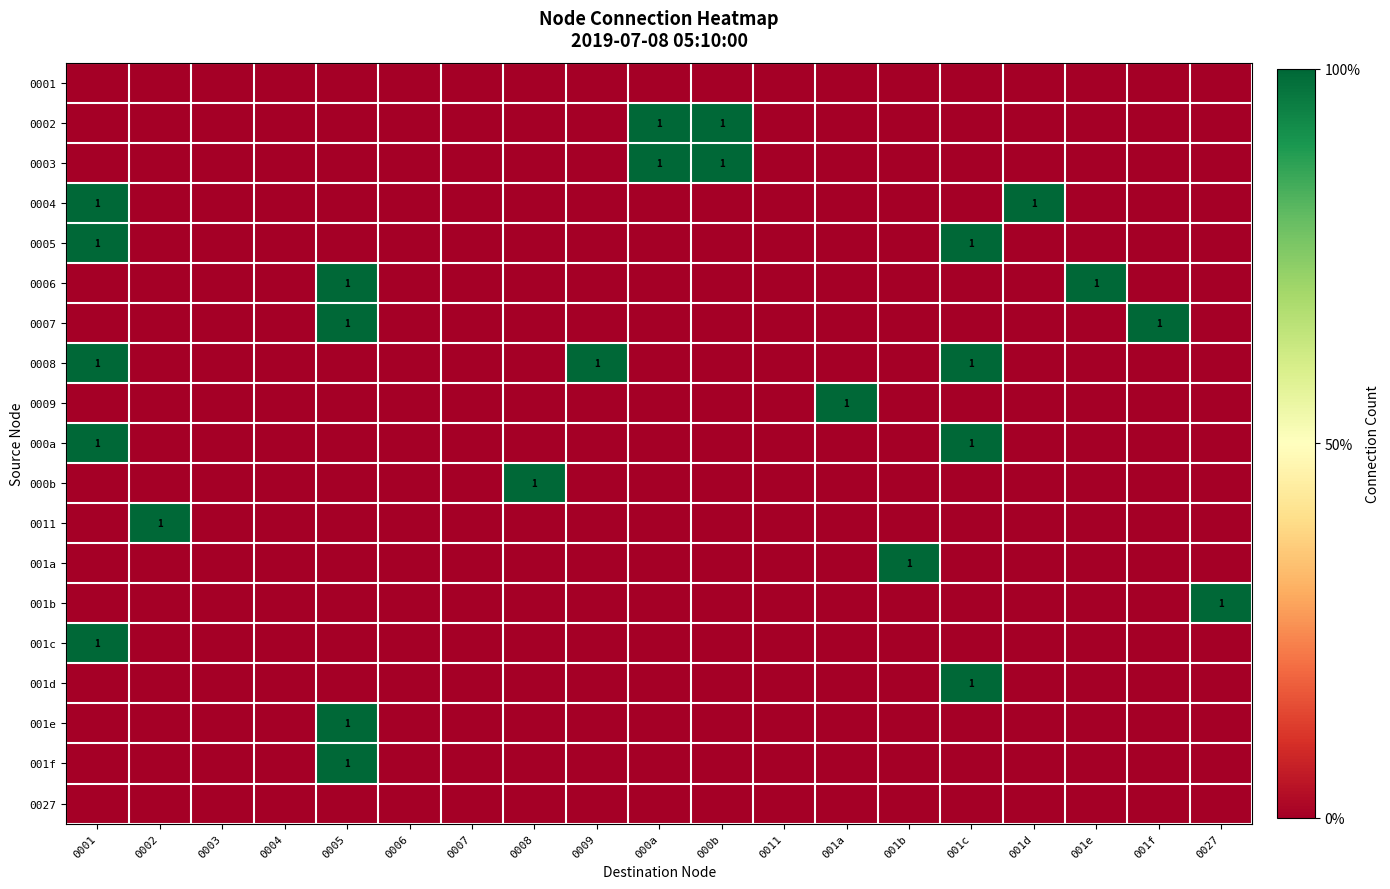

Where is 0008 nearest to the value 0?

0002